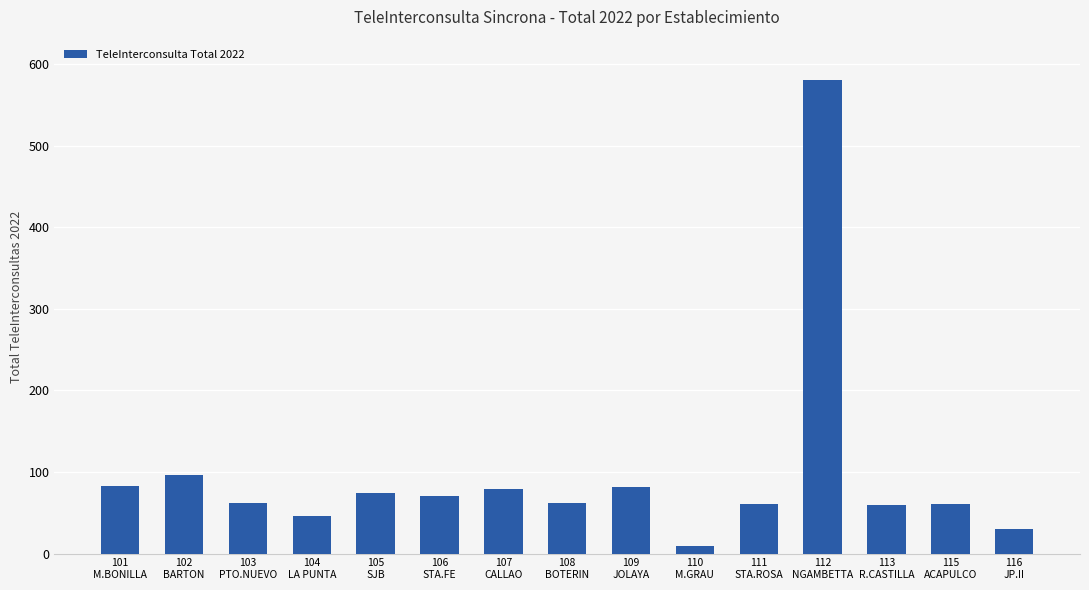

What is the difference between the maximum and minimum values?

571